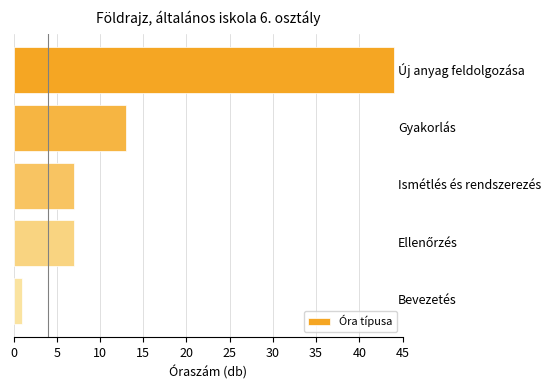

Reading top to bottom, what are all the values shown in this chart?

44	13	7	7	1